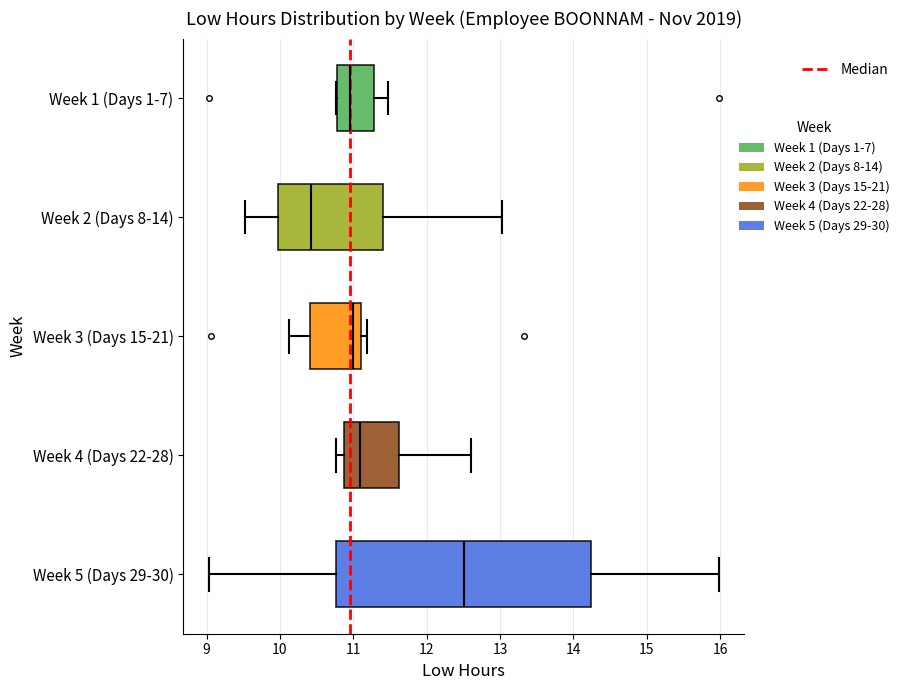

Reading bottom to top, transcribe this box plot: for each box, give where its median line is, the range the box spans, and where its two whiskers end, as read against the x-axis. The values are not printed on the chart, so give them approximately, as read against the axis.

Week 5 (Days 29-30): median 12.5, box 10.8 to 14.2, whiskers 9.0 to 16.0
Week 4 (Days 22-28): median 11.1, box 10.9 to 11.6, whiskers 10.8 to 12.6
Week 3 (Days 15-21): median 11.0, box 10.4 to 11.1, whiskers 10.1 to 11.2
Week 2 (Days 8-14): median 10.4, box 10.0 to 11.4, whiskers 9.5 to 13.0
Week 1 (Days 1-7): median 11.0, box 10.8 to 11.3, whiskers 10.8 to 11.5